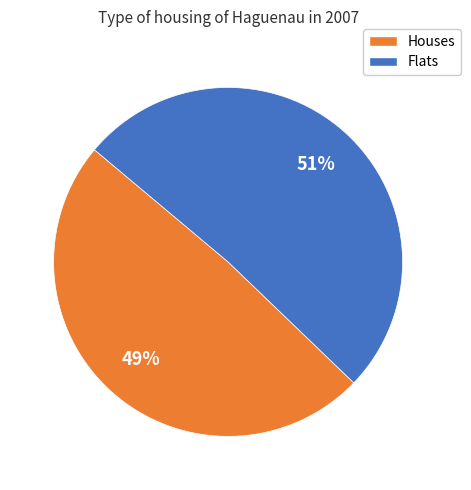

What is the ratio of the value at Flats to the value at Houses?

1.0